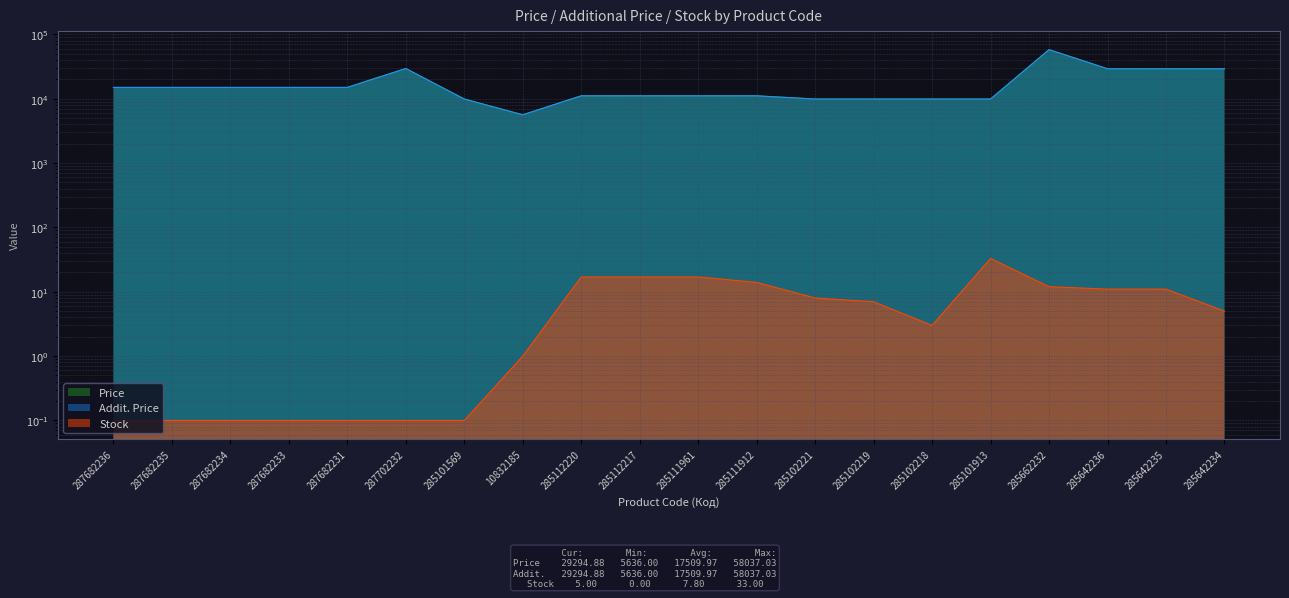

What position from the left is 285642235?

19